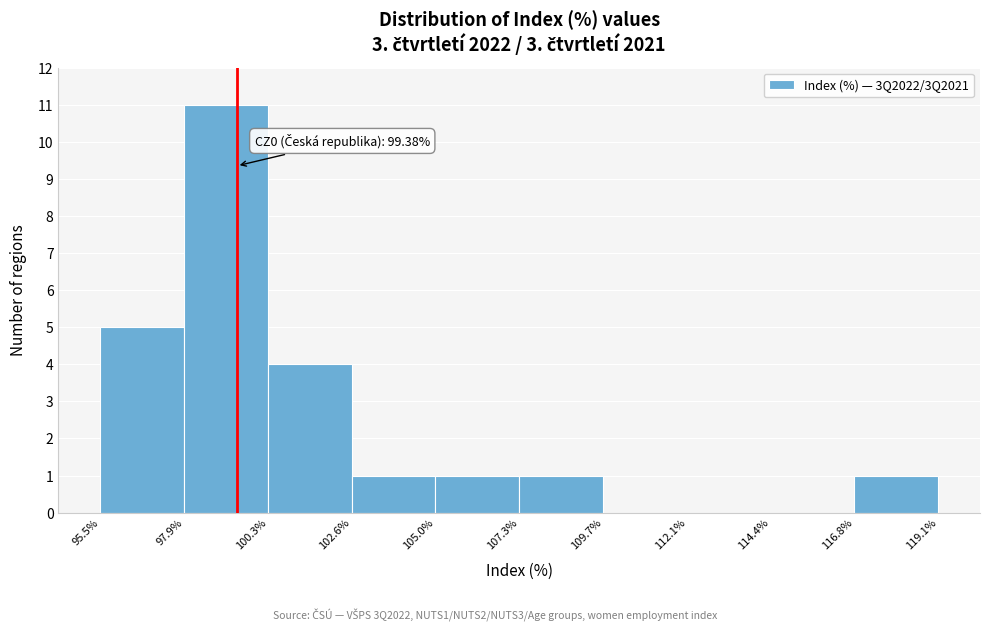

Which range on the x-axis has the tallest bar?

97.9% to 100.3%